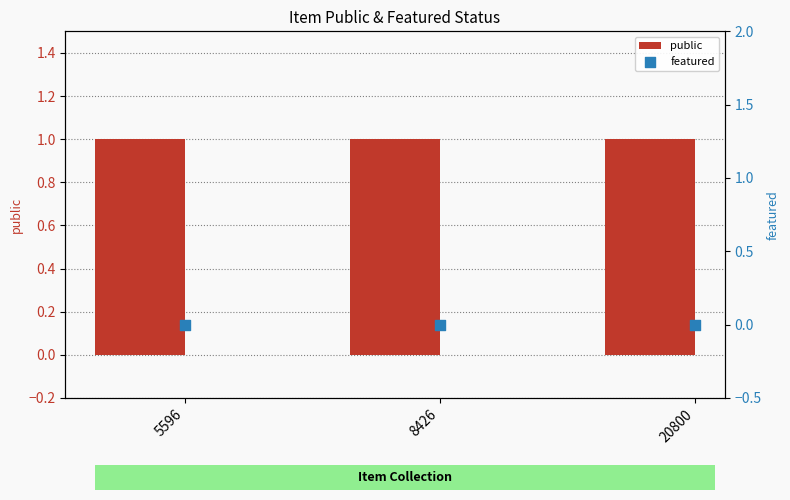

At which category is the sum across all series the highest?

5596